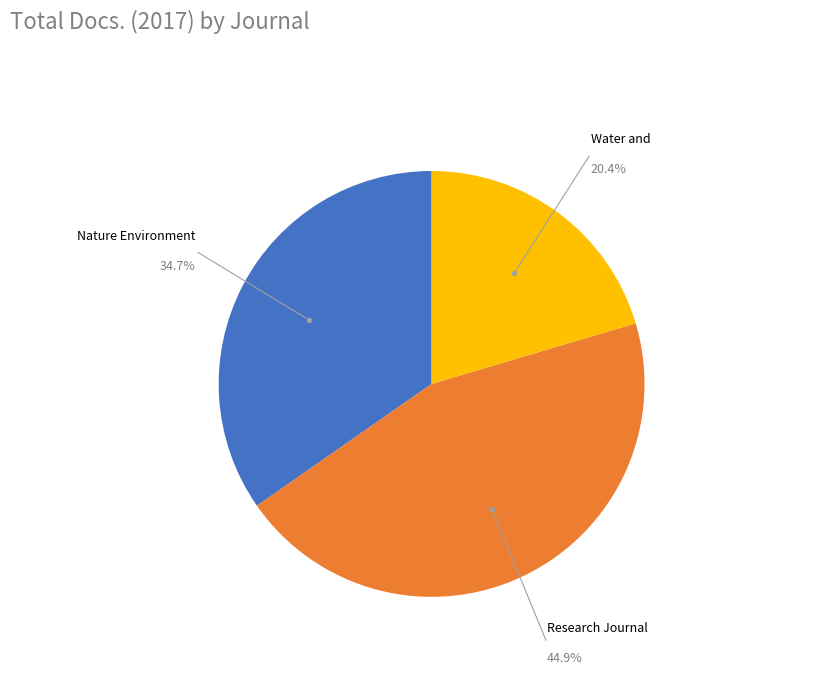

Does any single category account for the majority?

No